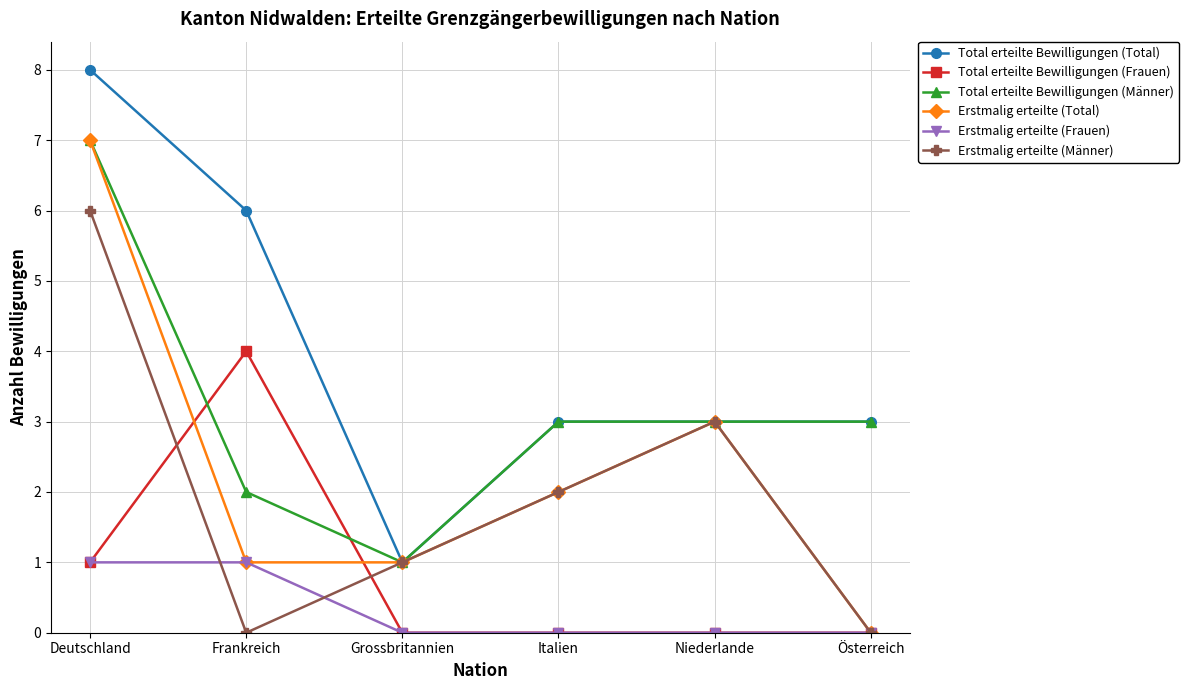

Count the Total erteilte Bewilligungen (Total) values in the range 3 to 6.

4